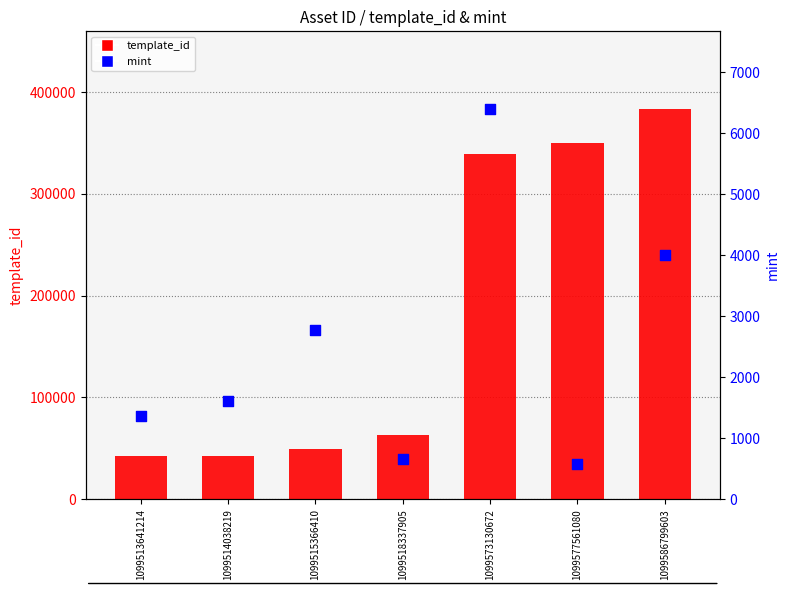

Which series contains the highest Y value?

template_id